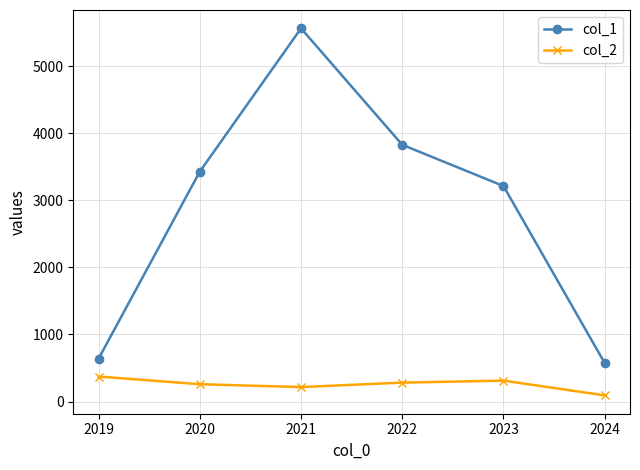

List the labels in order of col_1 value, smallest first.

2024, 2019, 2023, 2020, 2022, 2021